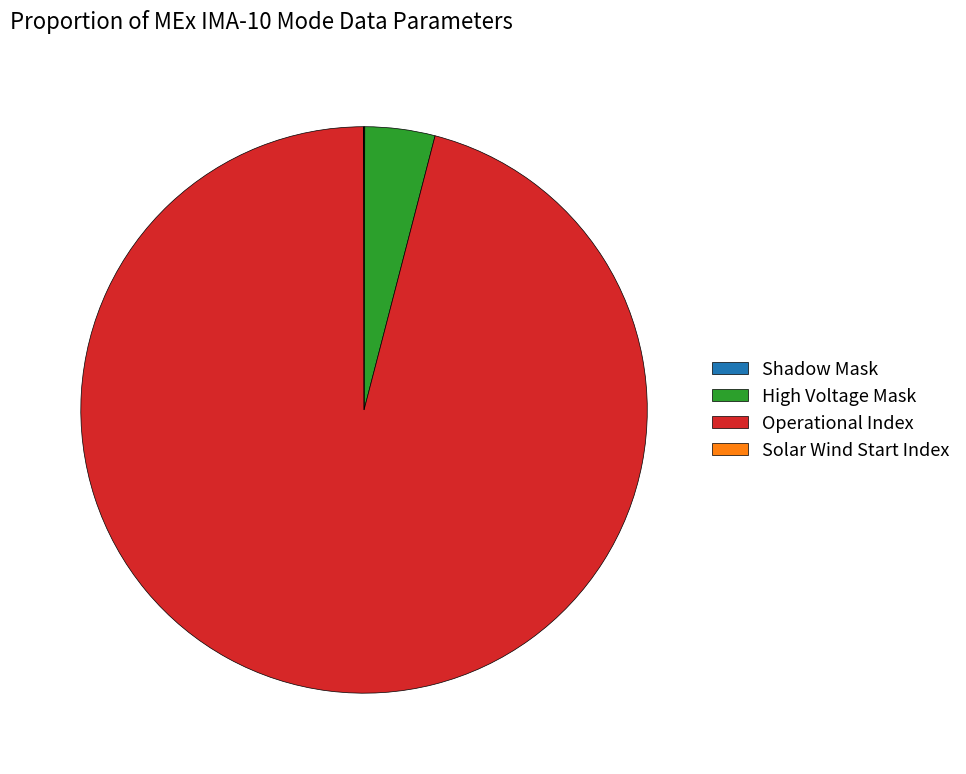

Is it true that High Voltage Mask is 17% of the pie?

False